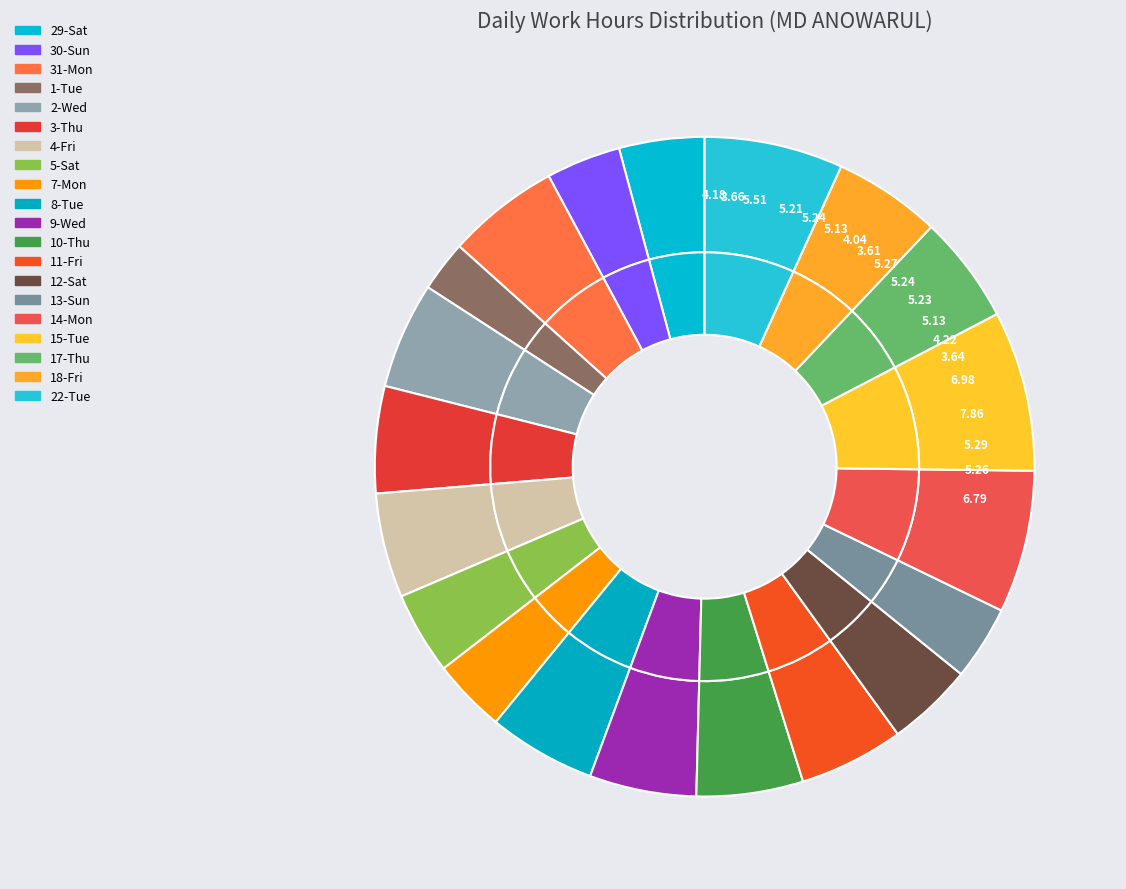

Is it true that 31-Mon is 11% of the pie?

False